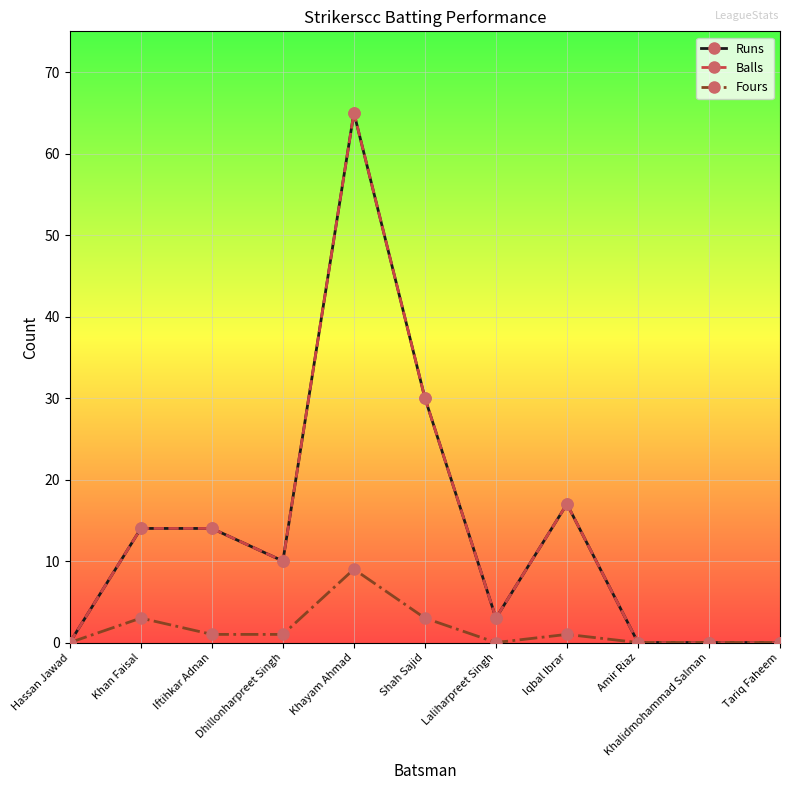

Reading left to right, list all the values displayed in this chart.

Runs: Hassan Jawad=0	Khan Faisal=14	Iftihkar Adnan=14	Dhillonharpreet Singh=10	Khayam Ahmad=65	Shah Sajid=30	Laliharpreet Singh=3	Iqbal Ibrar=17	Amir Riaz=0	Khalidmohammad Salman=0	Tariq Faheem=0
Balls: Hassan Jawad=0	Khan Faisal=14	Iftihkar Adnan=14	Dhillonharpreet Singh=10	Khayam Ahmad=65	Shah Sajid=30	Laliharpreet Singh=3	Iqbal Ibrar=17	Amir Riaz=0	Khalidmohammad Salman=0	Tariq Faheem=0
Fours: Hassan Jawad=0	Khan Faisal=3	Iftihkar Adnan=1	Dhillonharpreet Singh=1	Khayam Ahmad=9	Shah Sajid=3	Laliharpreet Singh=0	Iqbal Ibrar=1	Amir Riaz=0	Khalidmohammad Salman=0	Tariq Faheem=0